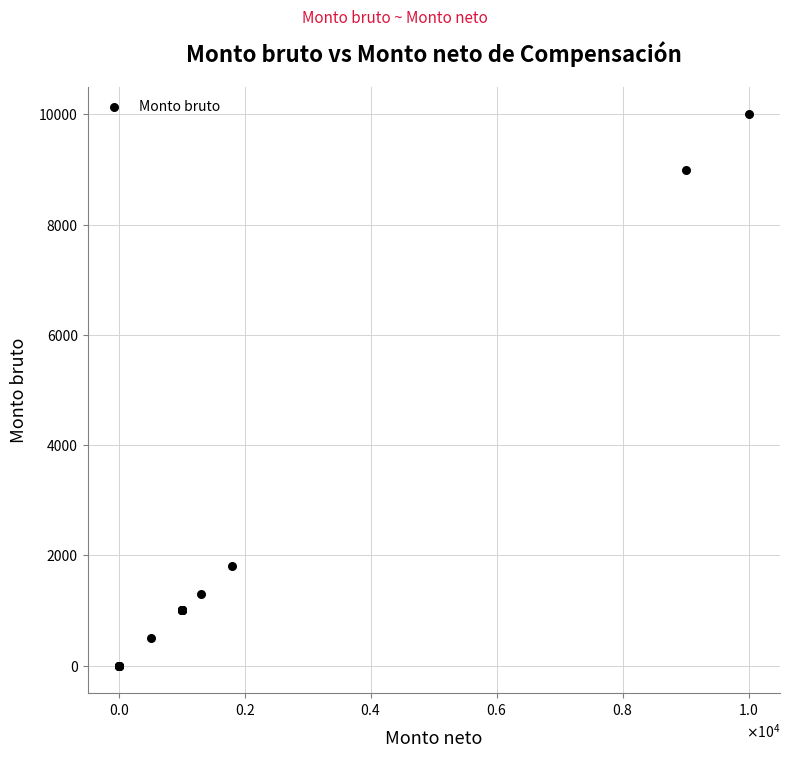

What Y value in the scatter plot is closest to 5000?

1800